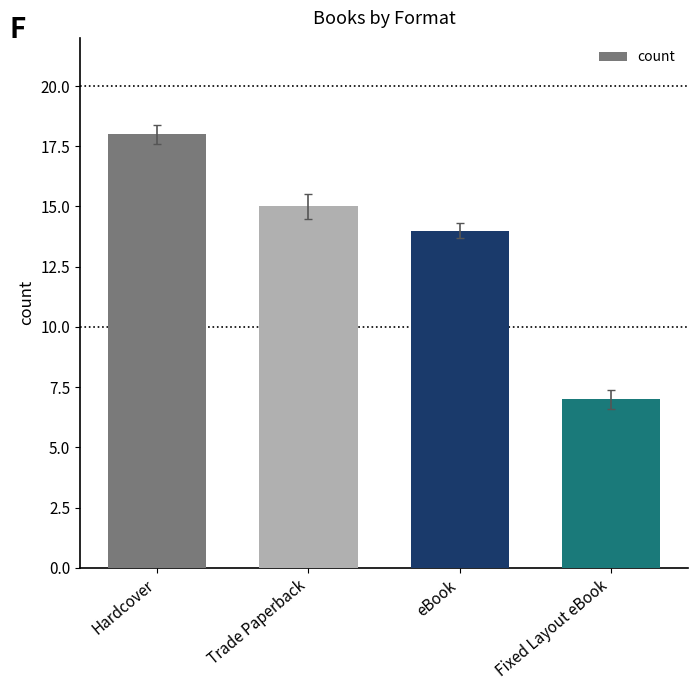

At which label is the value closest to 12?

eBook